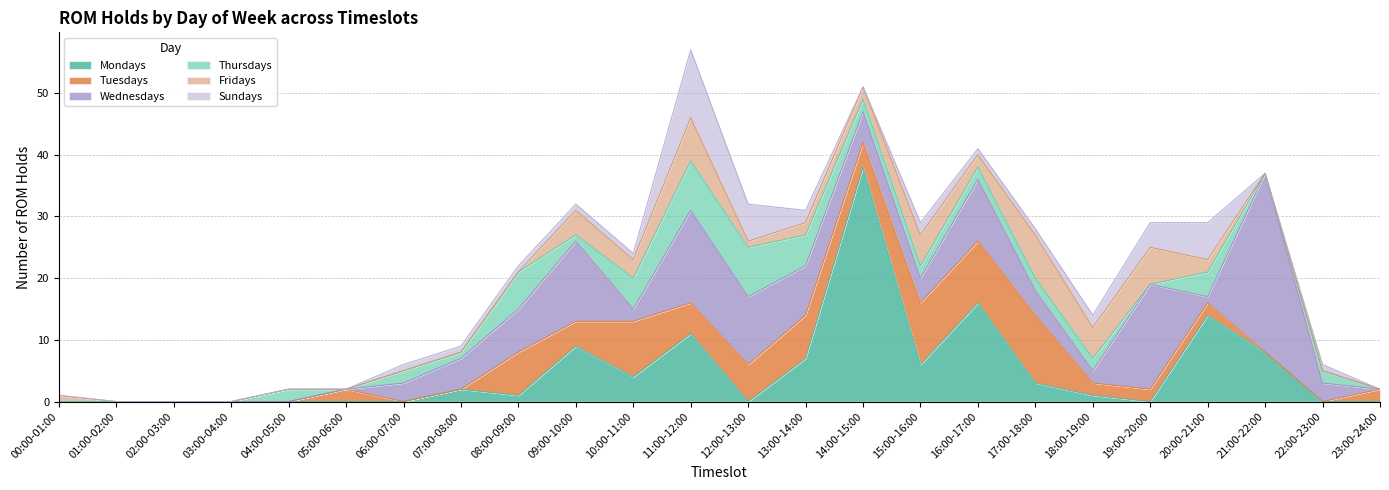

How many series are shown in this chart?

6